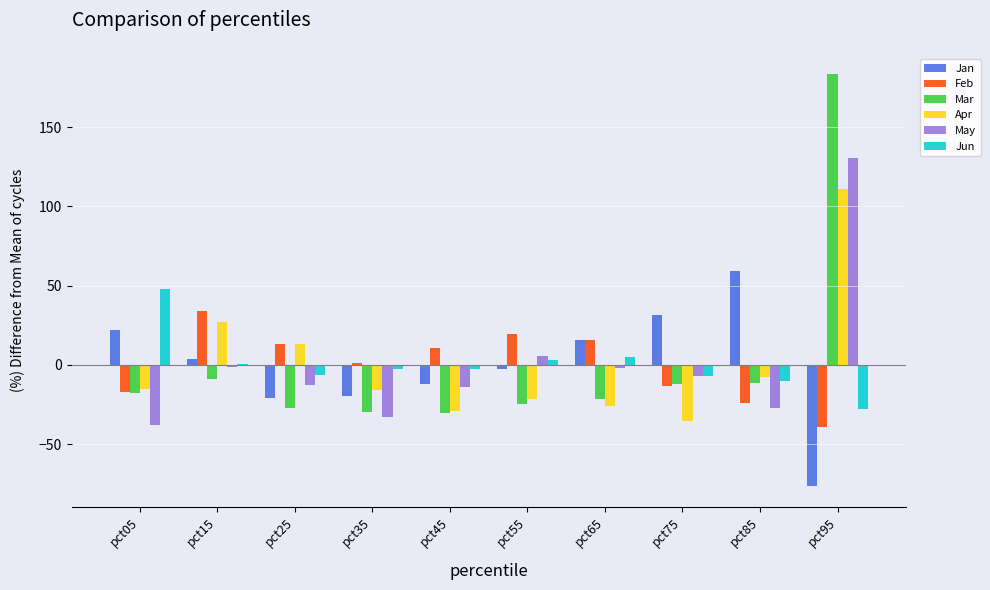

The Feb series shows -39.0 at pct95. True or false?

True